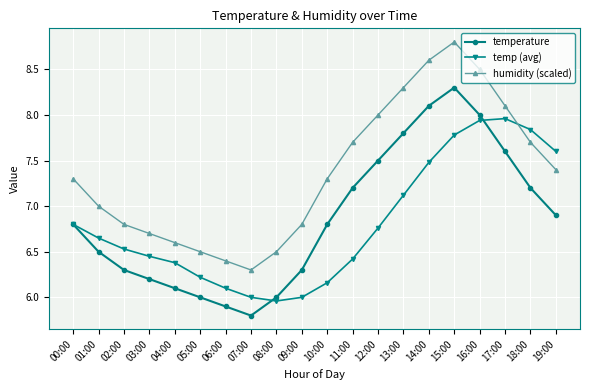

What position from the left is 13:00?

14